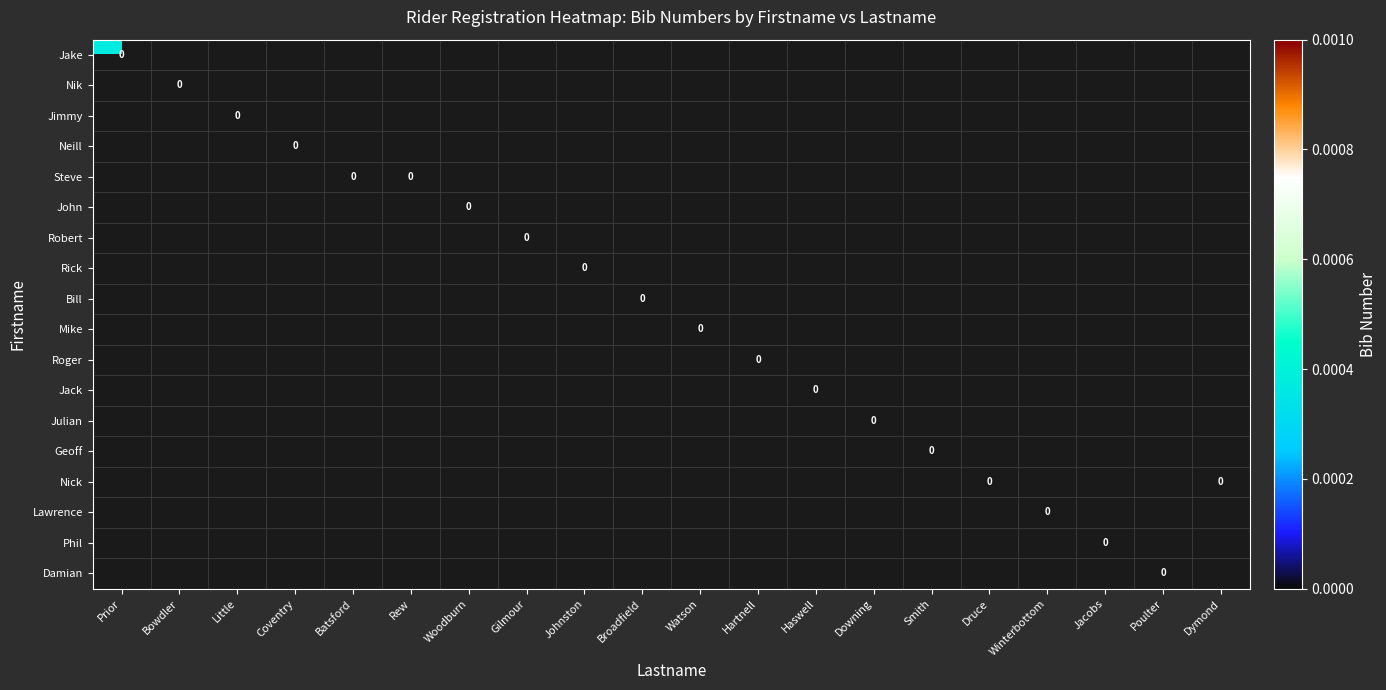

Count the number of data series in this chart.

18